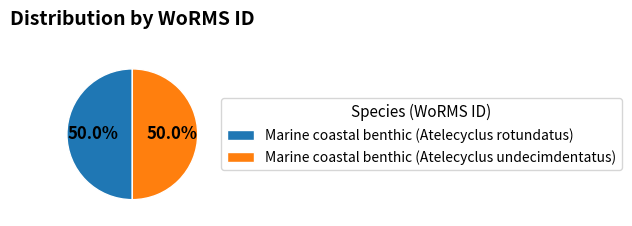

Do Marine coastal benthic (Atelecyclus undecimdentatus) and Marine coastal benthic (Atelecyclus rotundatus) together represent more than half of the pie?

Yes